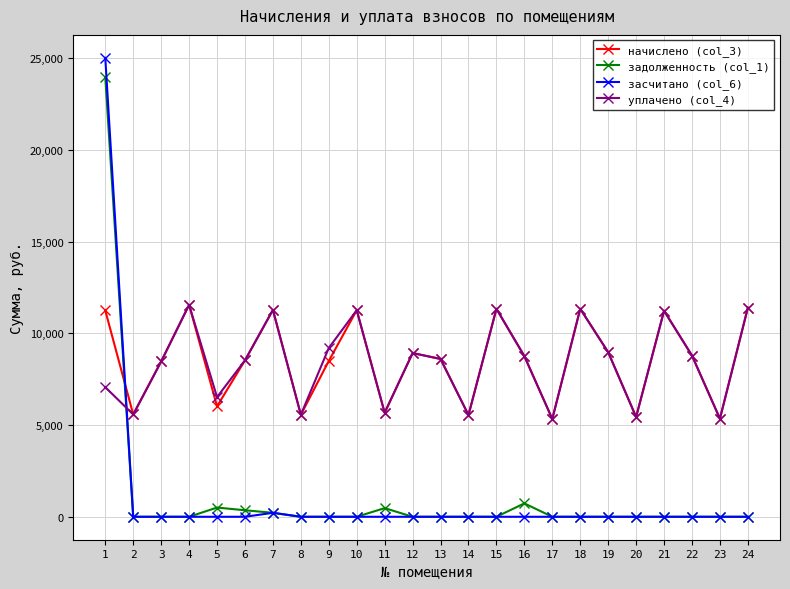

What is the value of the начислено (col_3) point at the 8th from the left?

5560.3